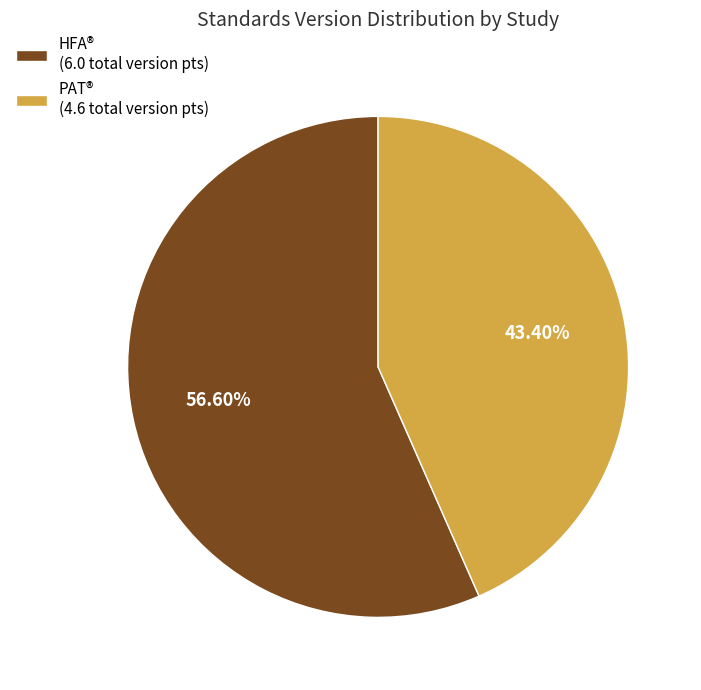

Is there any slice that represents more than half of the pie?

Yes